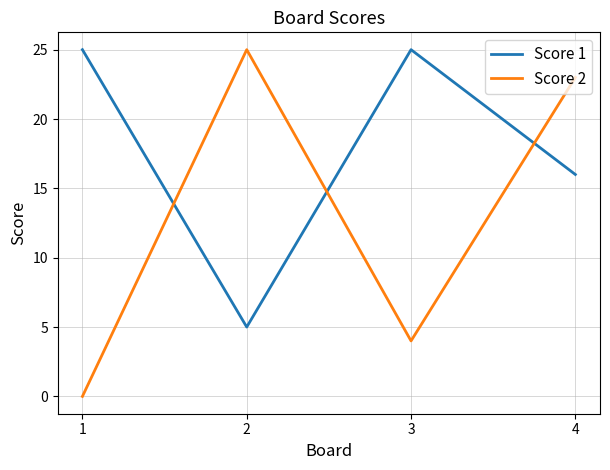

What is the average value of the Score 2 series?

13